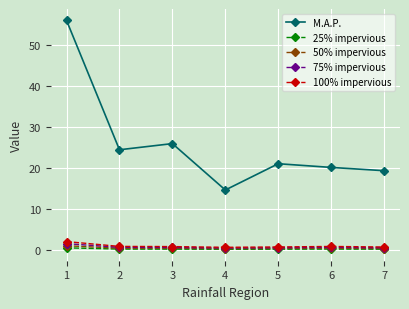

True or false: M.A.P. and 25% impervious cross at least once.

False